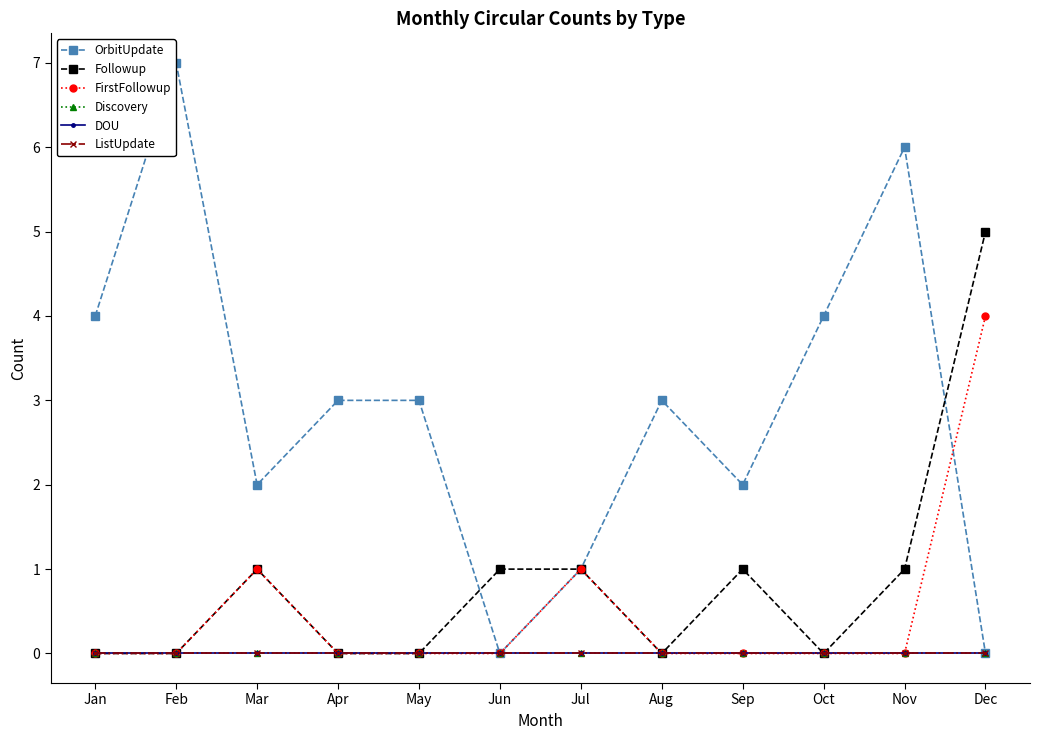

How many lines are shown in the chart?

6